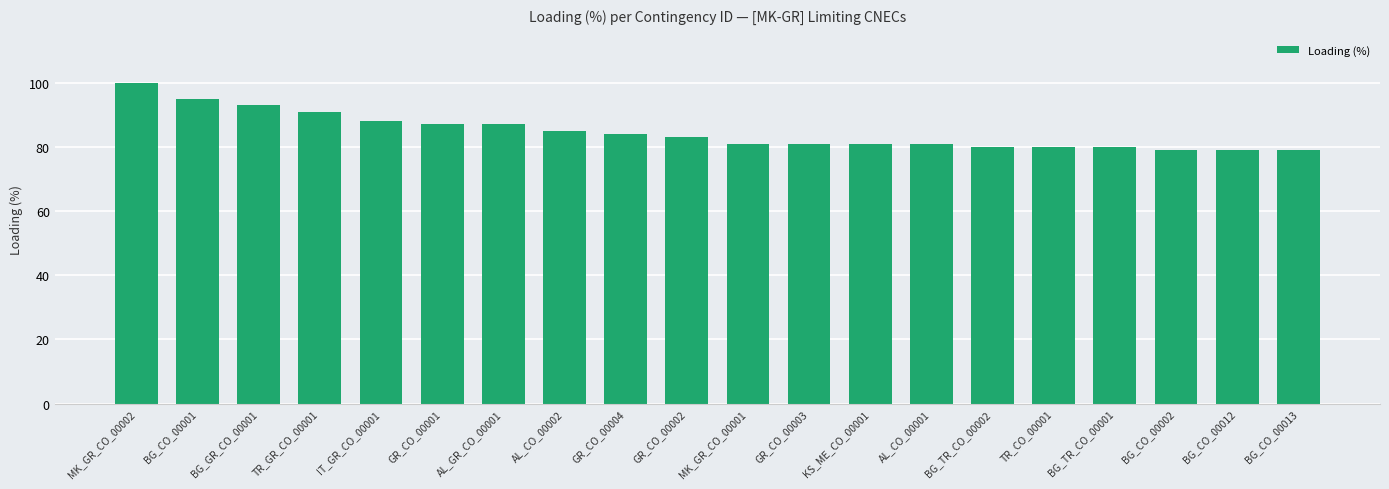

What is the label of the 17th bar from the right?

TR_GR_CO_00001